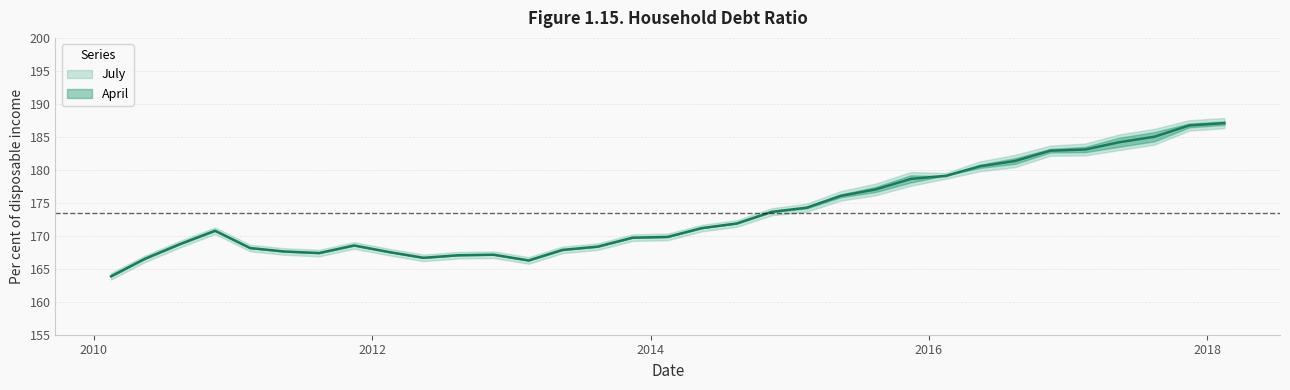

What is the maximum value shown in the chart?

187.1